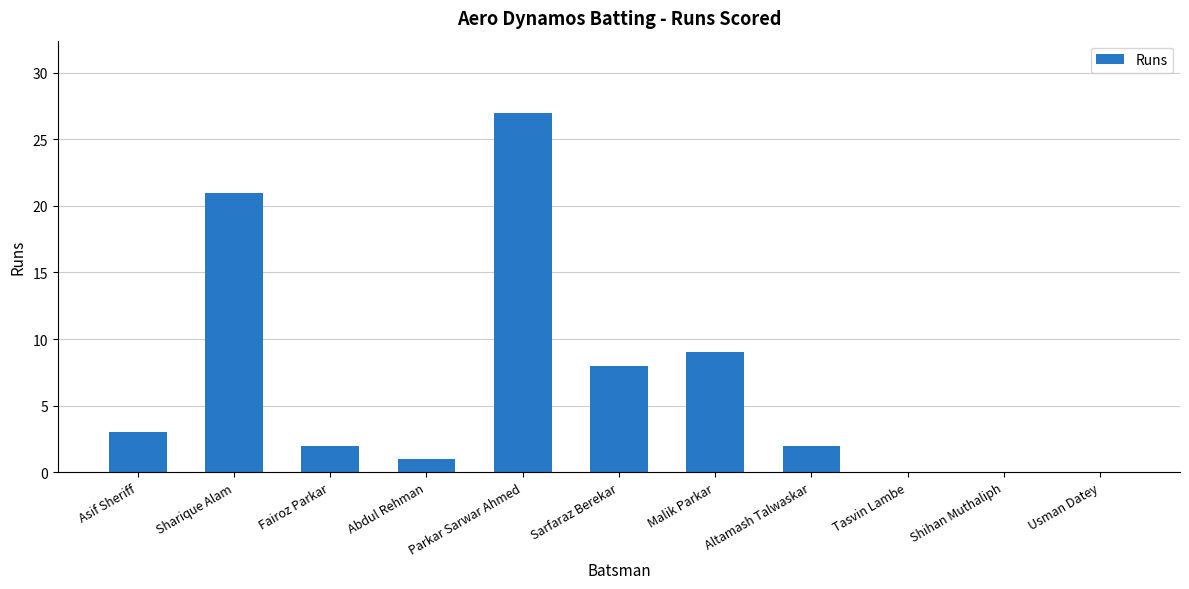

What is the approximate value at Parkar Sarwar Ahmed?

27